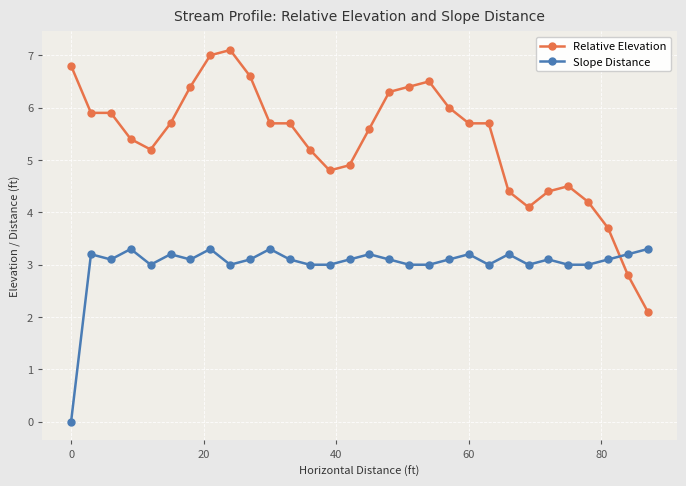

How many intersections are there between Relative Elevation and Slope Distance?

1